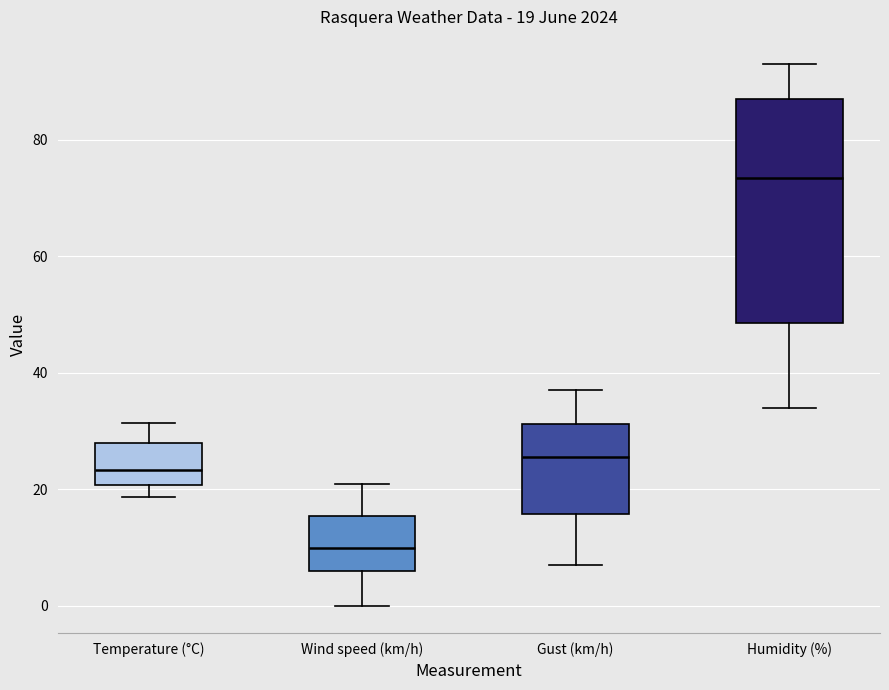

Which box's median line is the highest?

Humidity (%)